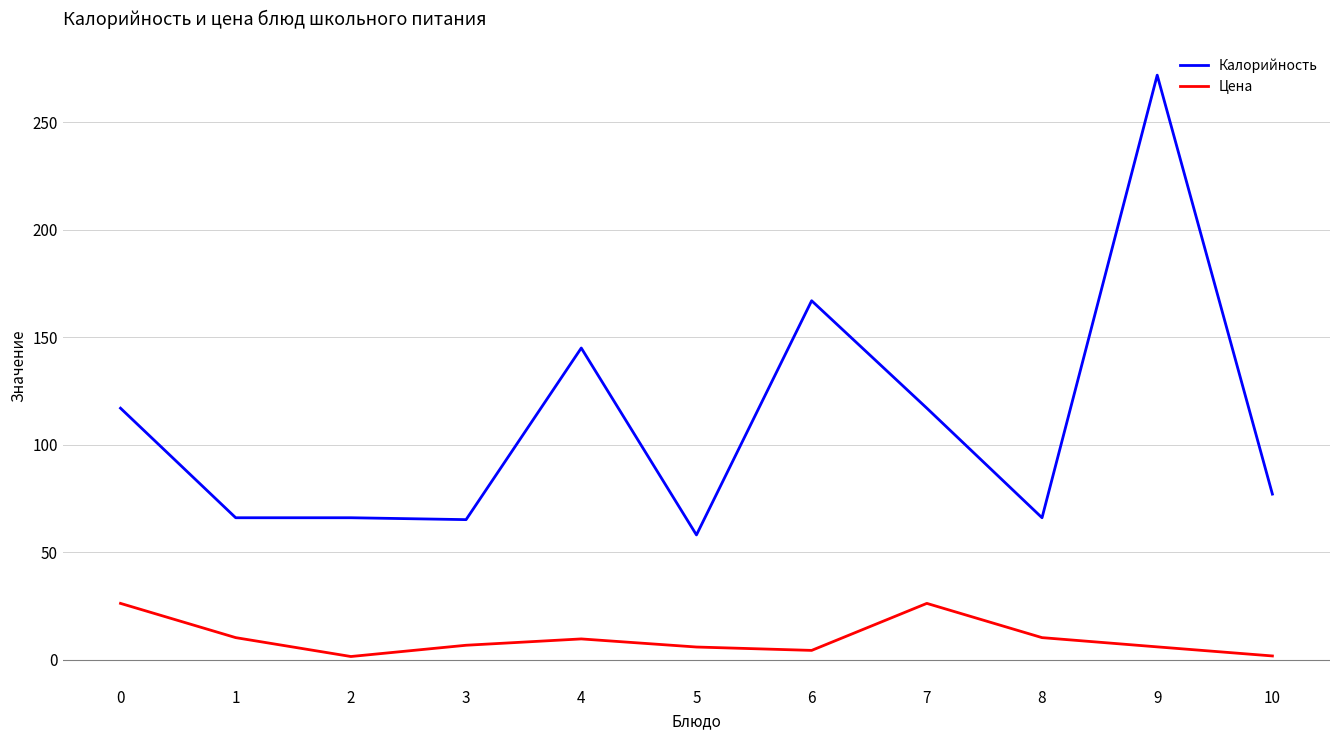

Rank the series at 3 from lowest to highest value.

Цена, Калорийность